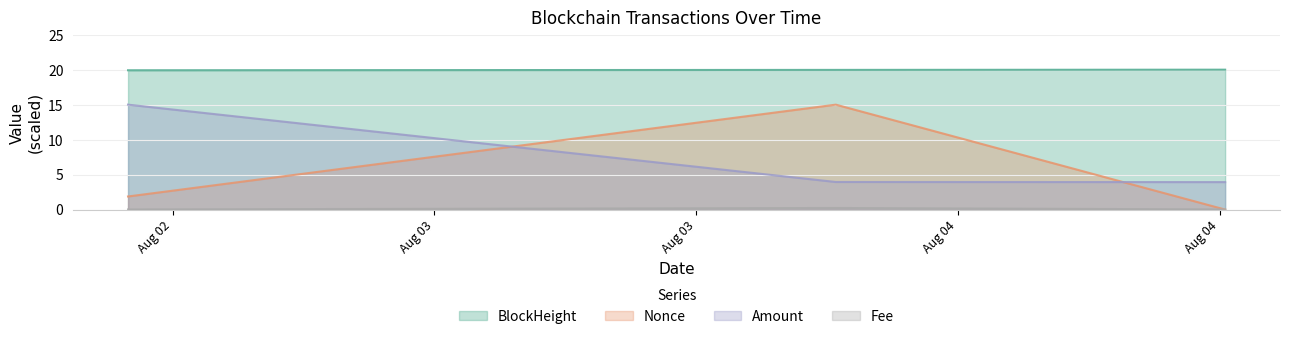

Which label corresponds to the largest value in the chart?

2022-08-04 19:15